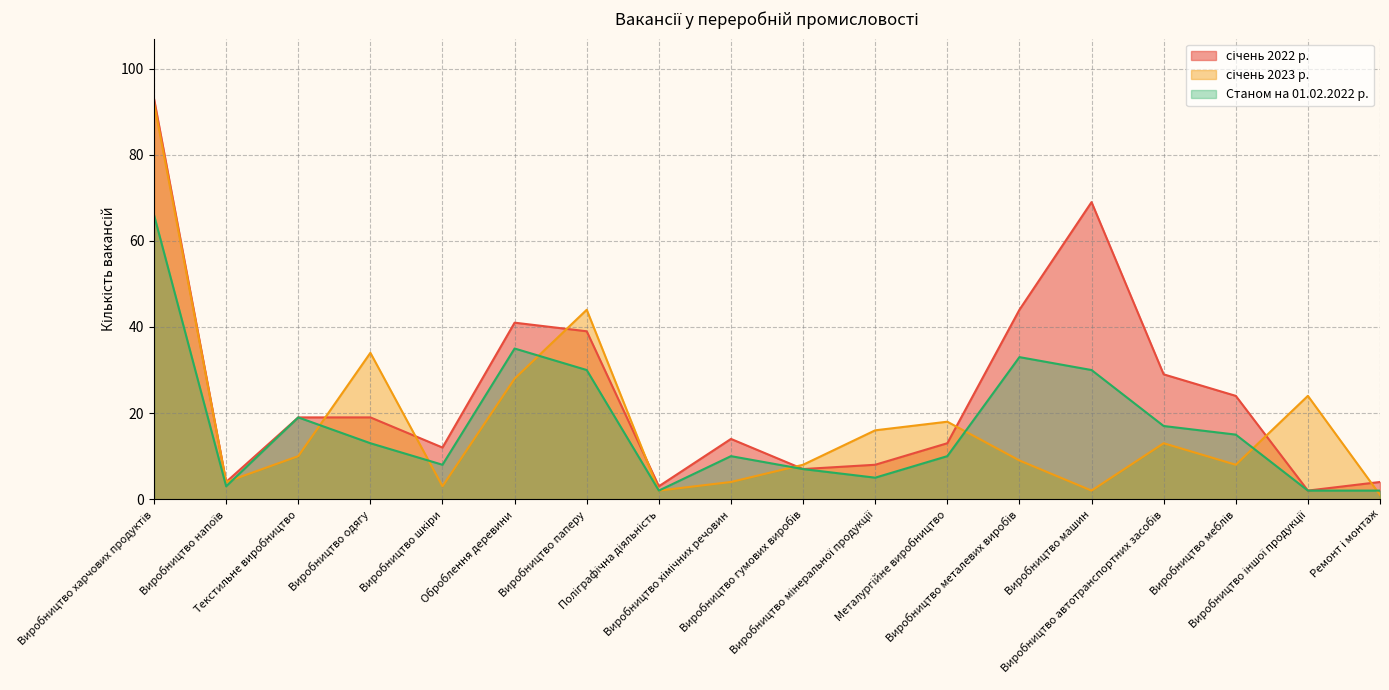

What is the maximum value shown in the chart?

93